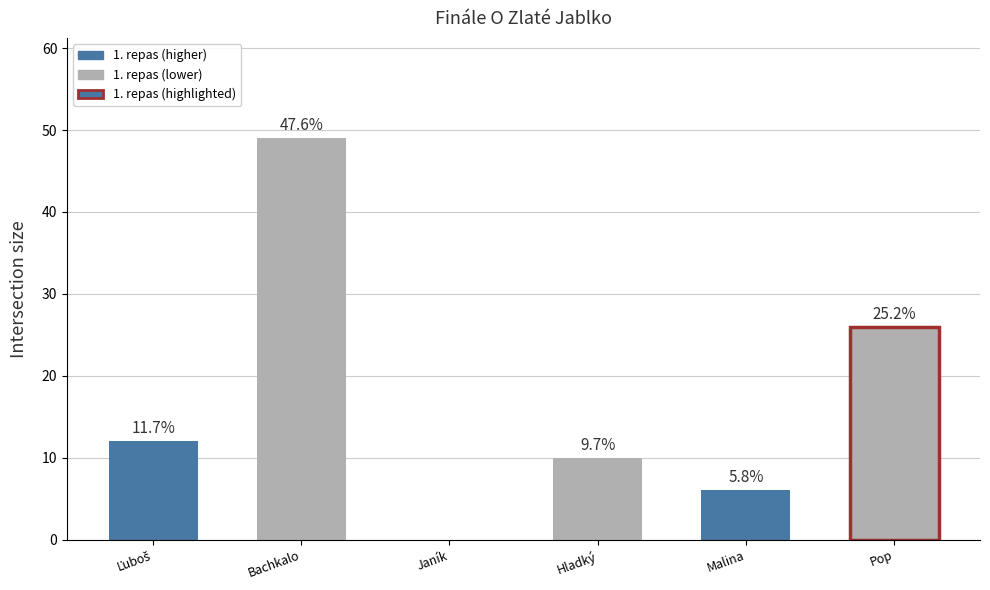

At which category does the chart reach its minimum across all series?

Janík Vojtěch